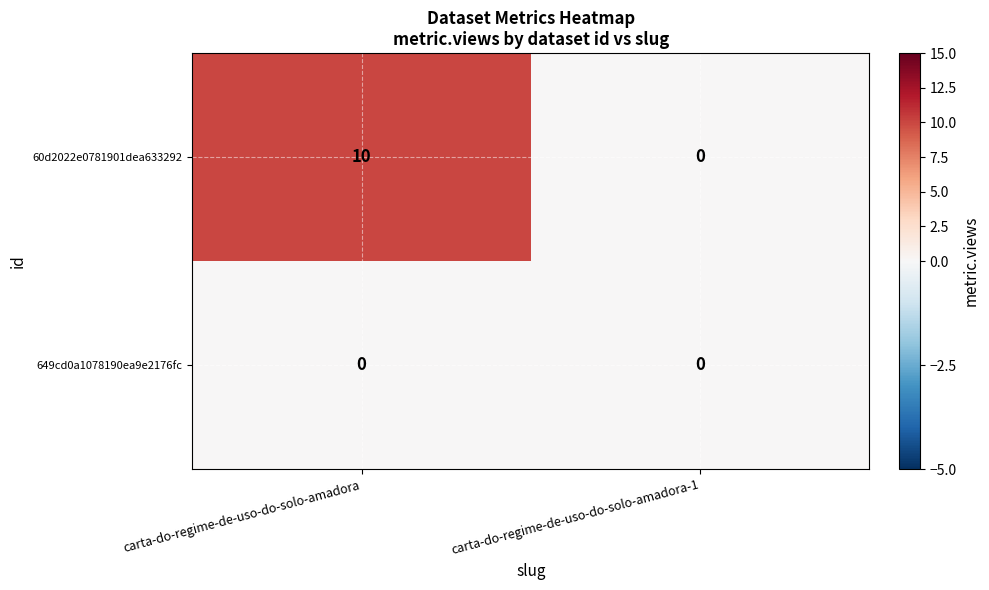

Rank the series by their average value, from highest to lowest.

60d2022e0781901dea633292, 649cd0a1078190ea9e2176fc